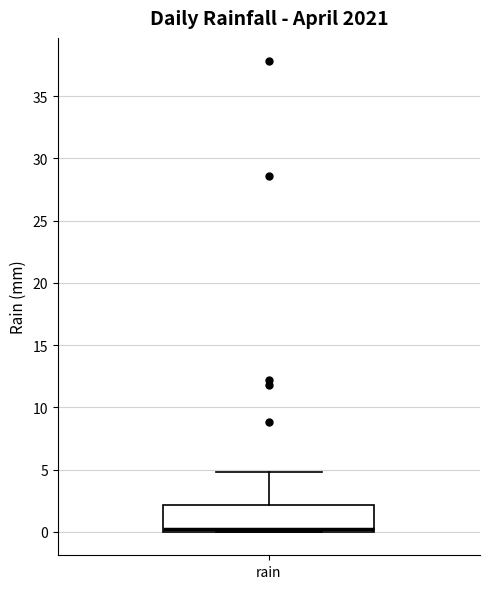

Read this box plot against the y-axis: the position of the median line, the range covered by the box, and the ends of both whiskers. The values are not printed on the chart, so give them approximately, as read against the axis.

median 0 (just above the box's lower edge), box 0 to 2, whiskers 0 to 5